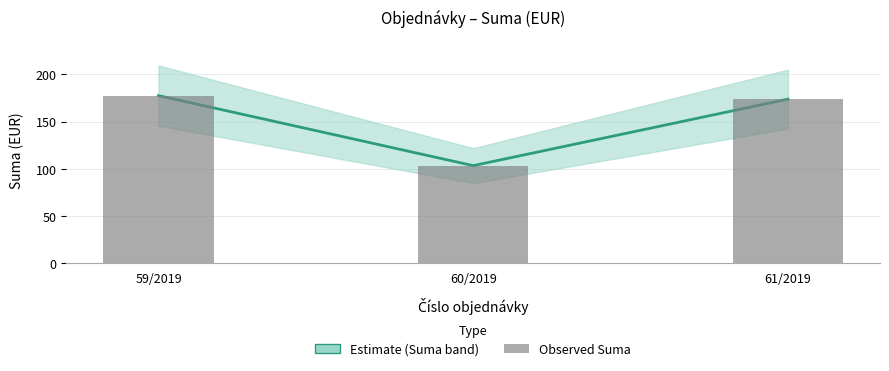

Which category has the highest value across all series?

59/2019